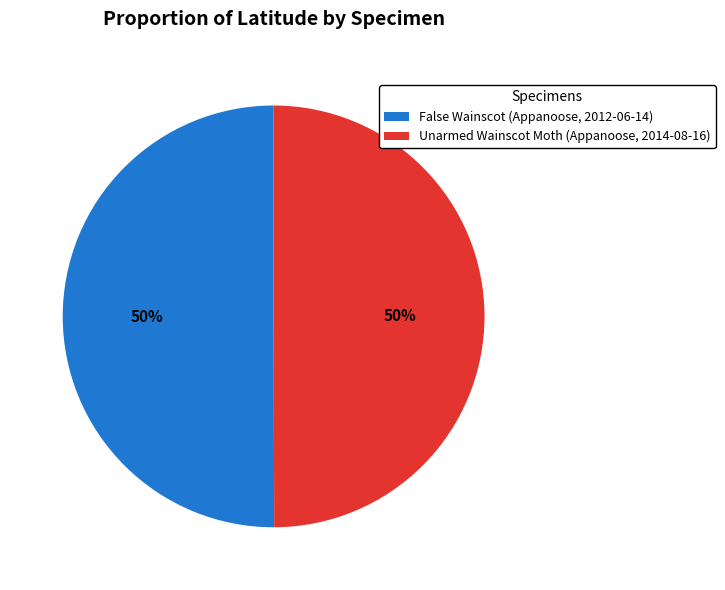

The False Wainscot (Appanoose, 2012-06-14) slice represents 39% of the pie. True or false?

False